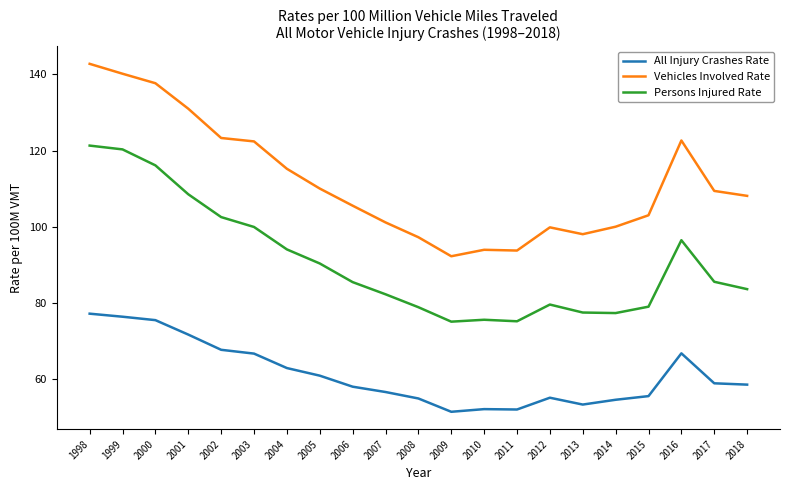

Is it true that All Injury Crashes Rate equals 66.6 at 2003?

True